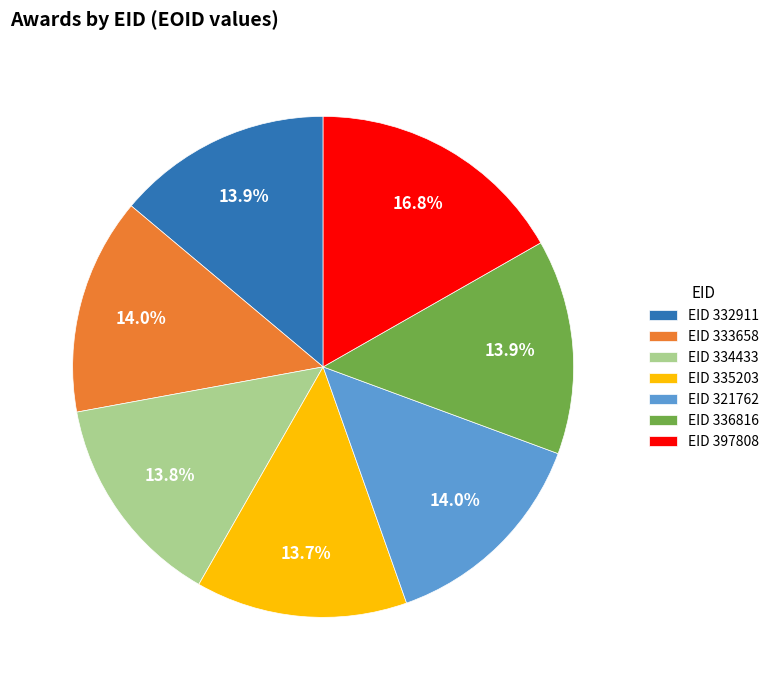

Which category has the biggest portion of the pie?

EID 397808